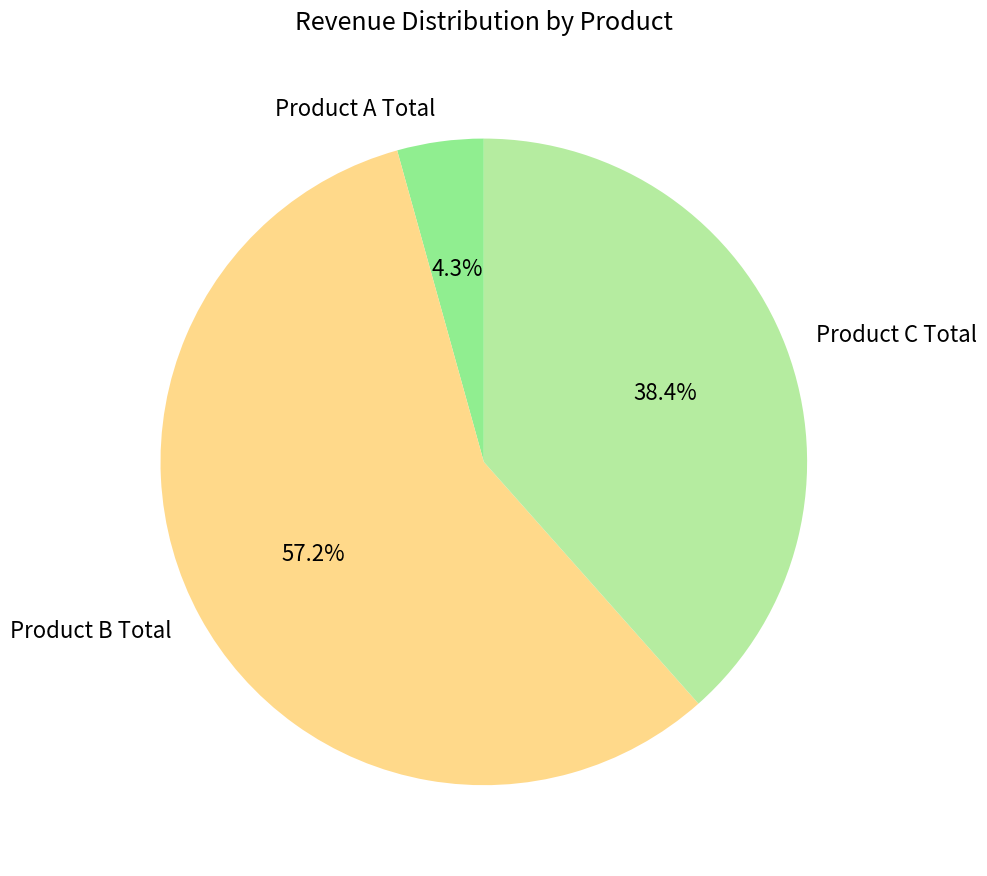

What is the largest slice in the pie chart?

Product B Total